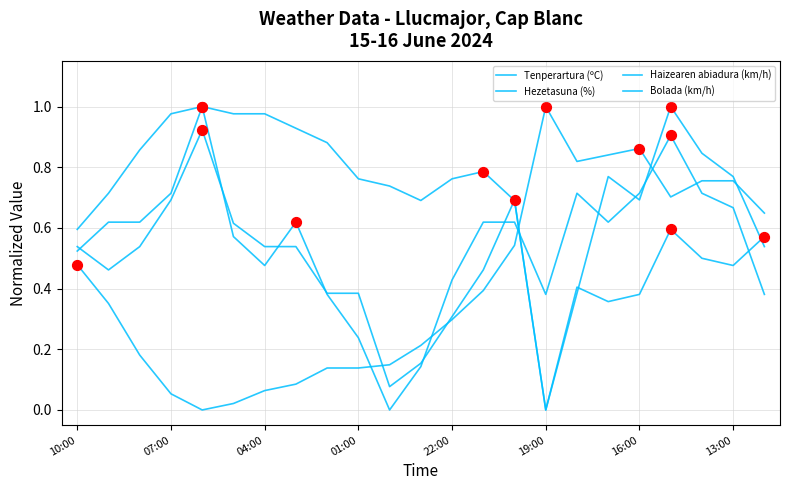

How many lines are shown in the chart?

4